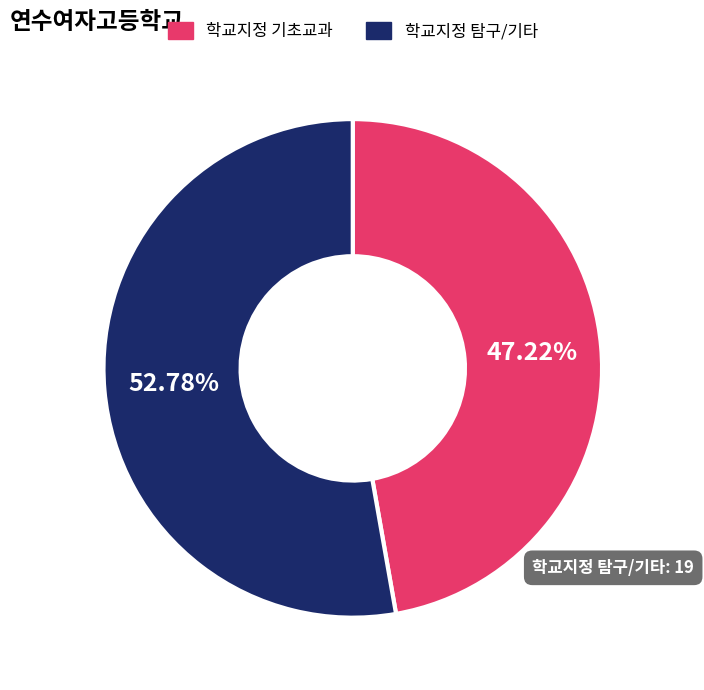

Is there a majority slice in this chart?

Yes